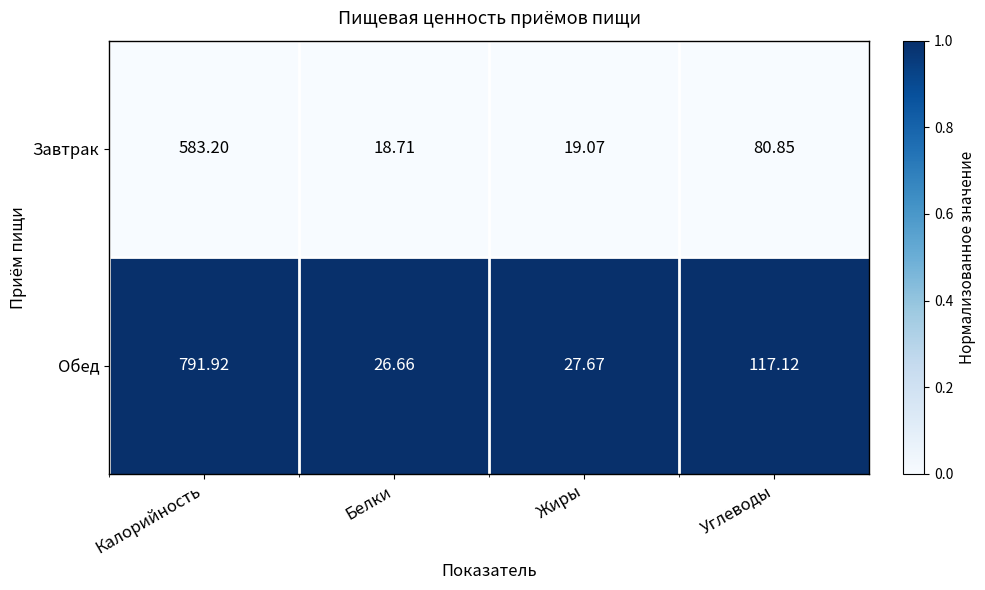

Rank the series by their average value, from highest to lowest.

Обед, Завтрак